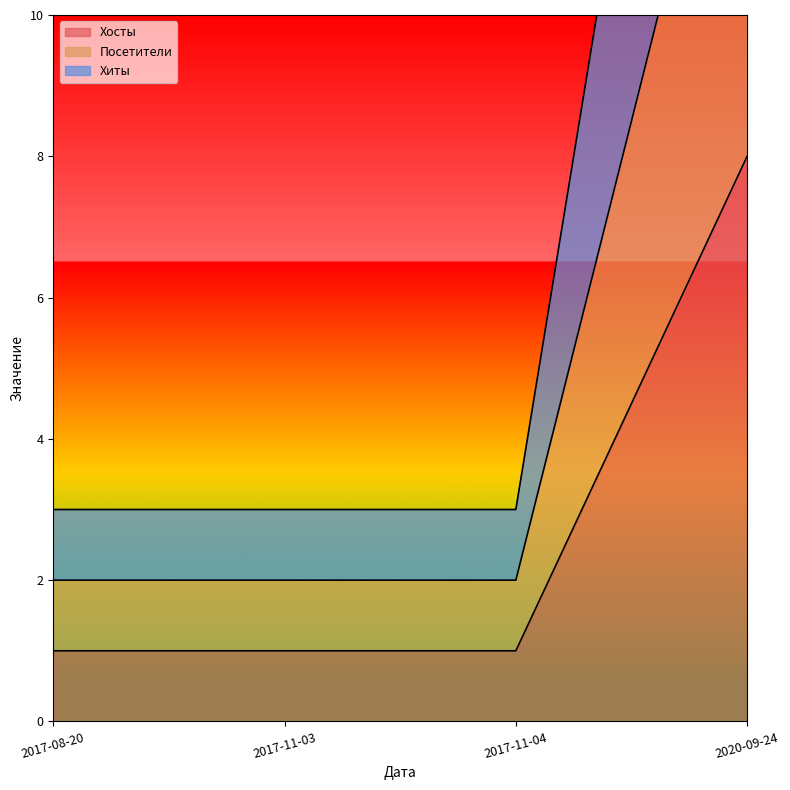

At how many categories does at least one series exceed 17?

1